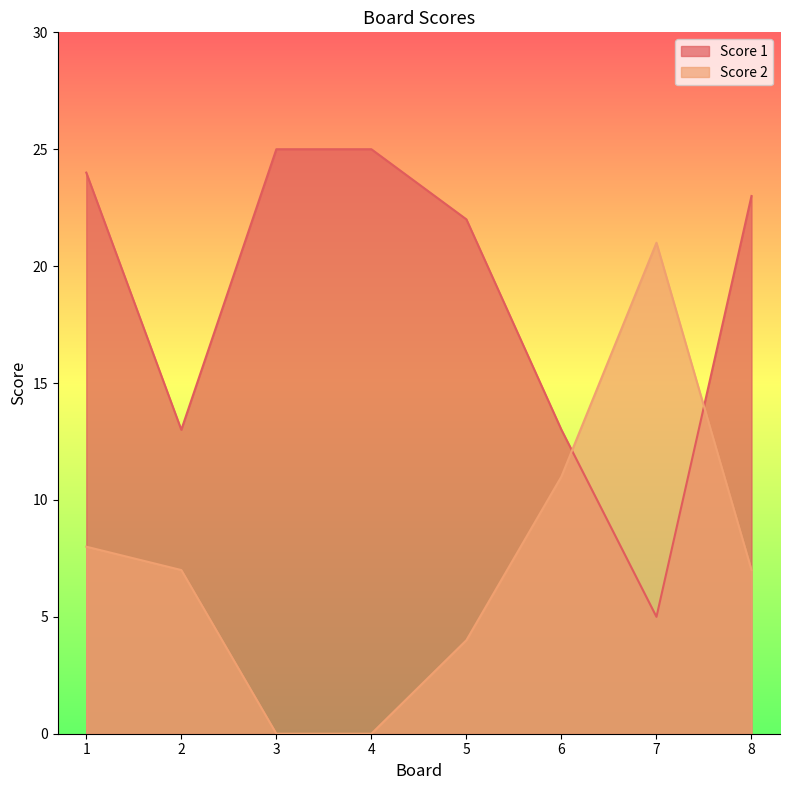

At 3, list the series in order from smallest to largest.

Score 2, Score 1